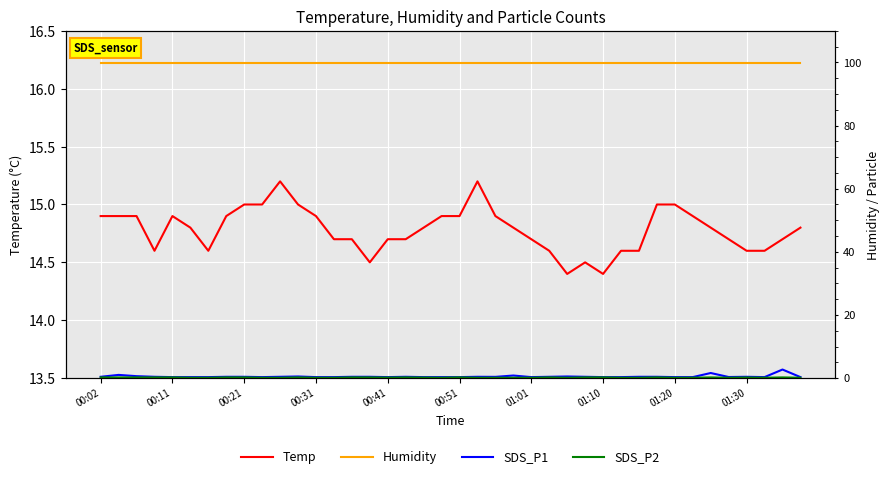

Is it true that Temp equals 5.1 at 00:21?

False